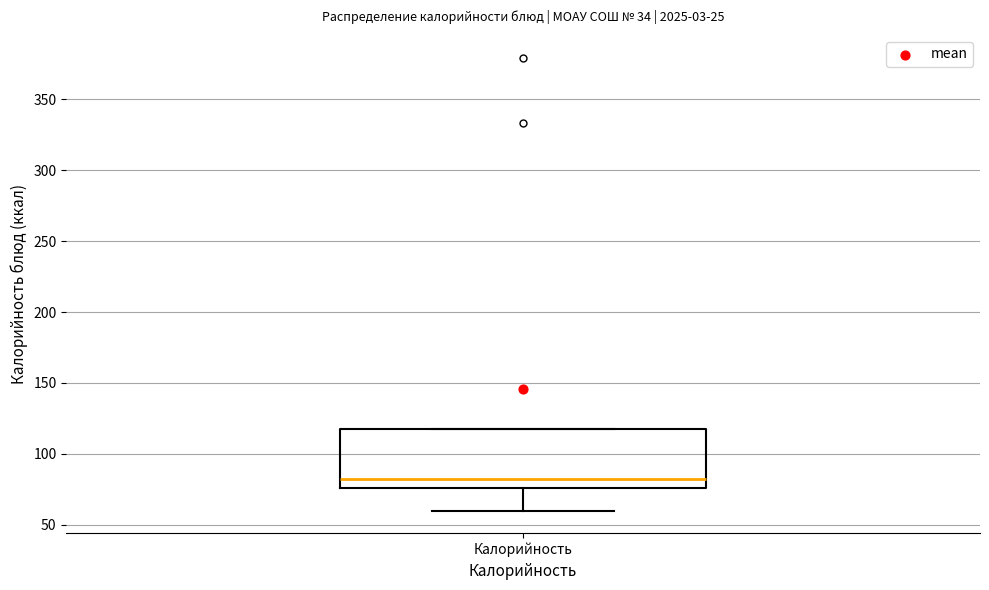

Transcribe this box plot: give where the median line is, the range the box spans, and where the two whiskers end, as read against the y-axis. The values are not printed on the chart, so give them approximately, as read against the axis.

median 80, box 75 to 120, whiskers 60 to 120